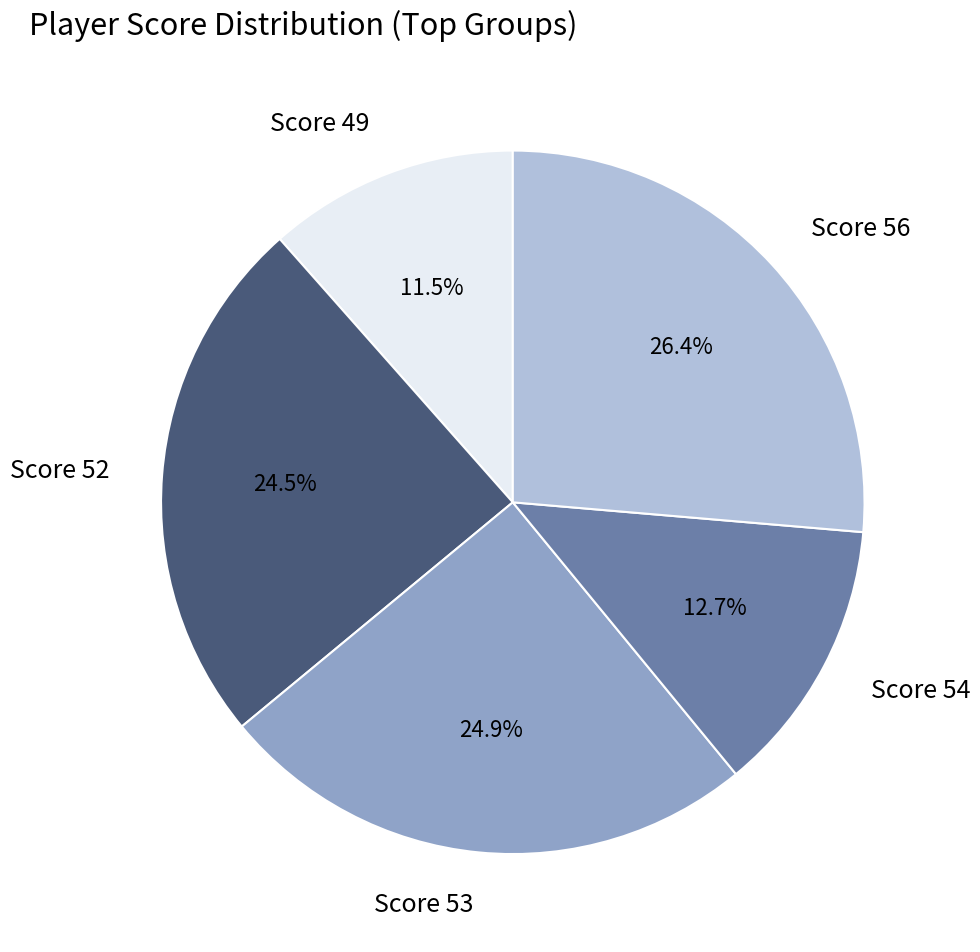

Which has a higher value, Score 56 or Score 52?

Score 56